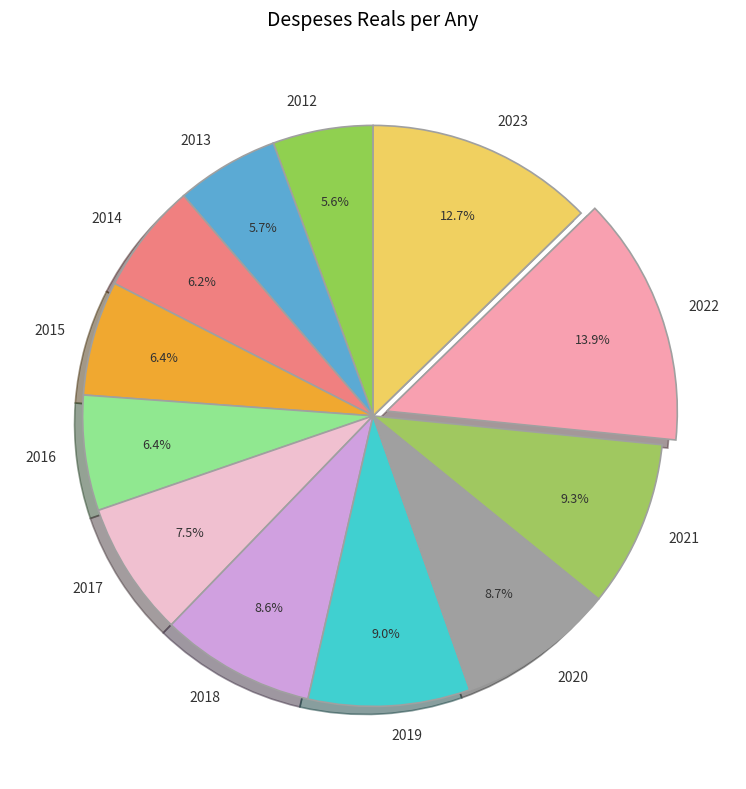

Combined, what portion of the pie is 2022 and 2012?

19.5%